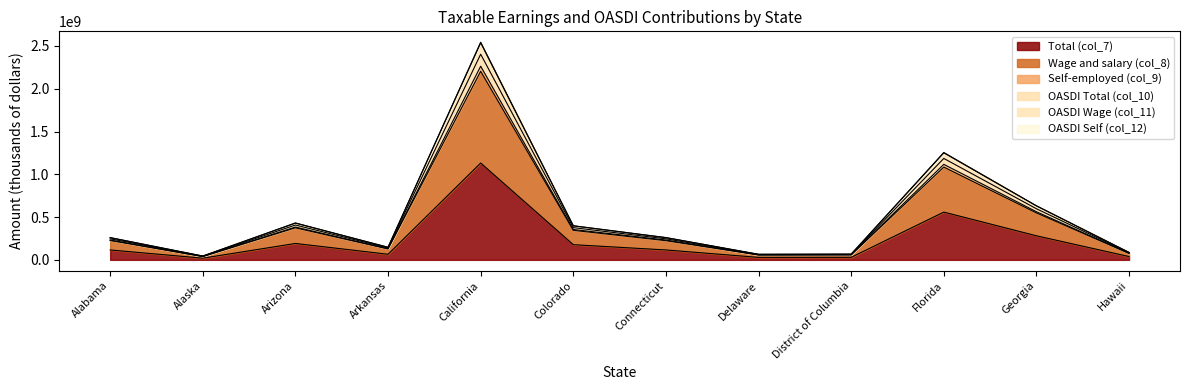

Rank the categories by Self-employed (col_9) value from lowest to highest.

Alaska, Delaware, District of Columbia, Hawaii, Arkansas, Alabama, Connecticut, Colorado, Arizona, Georgia, Florida, California